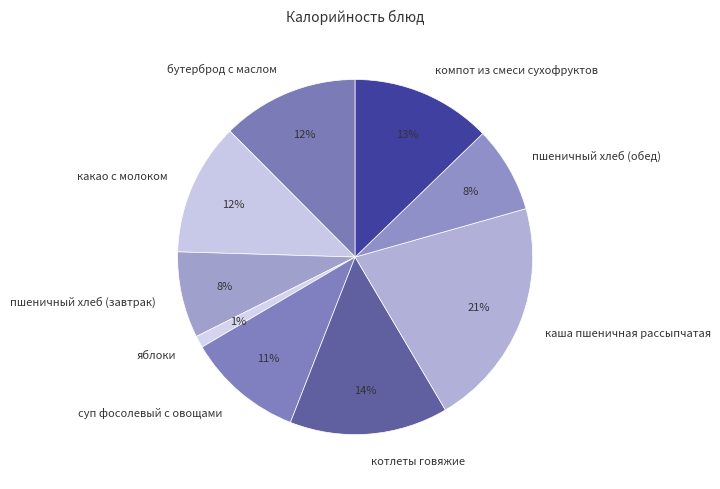

Approximately how many times larger is the value at пшеничный хлеб (завтрак) compared to суп фосолевый с овощами?

0.7